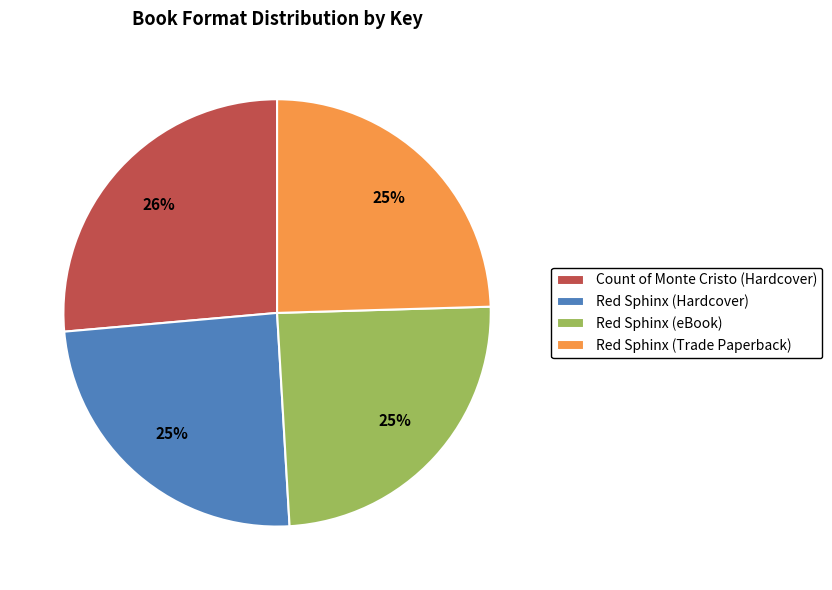

What percentage is the Red Sphinx (eBook) slice, to the nearest percent?

25%